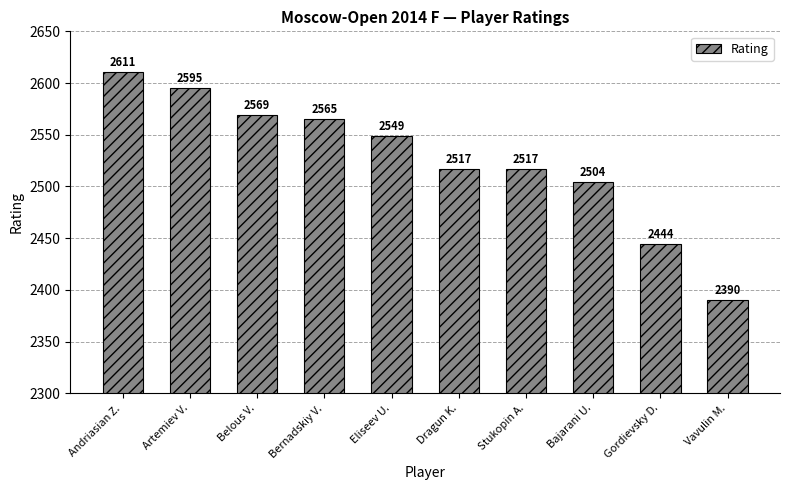

What position from the right is Stukopin A.?

4